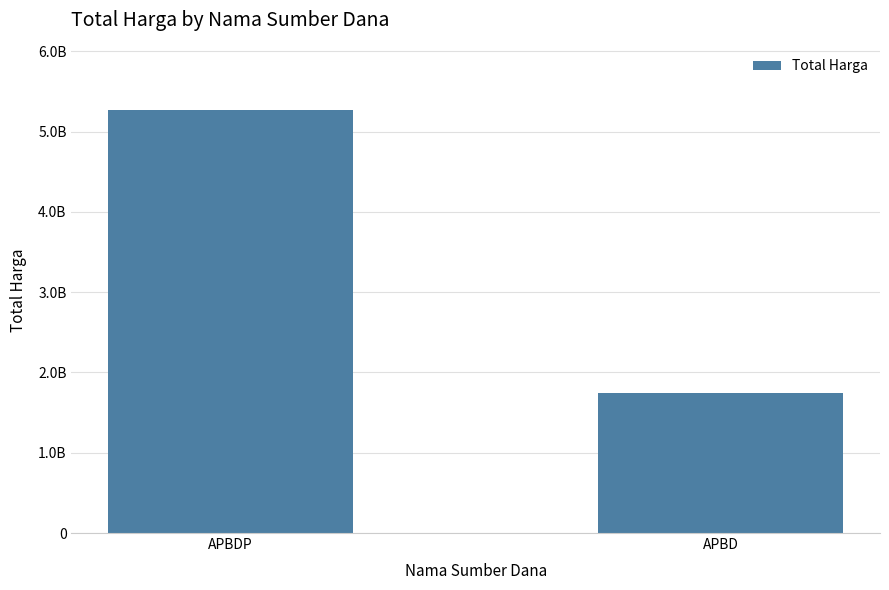

The chart shows a value of 9001050351 at APBDP. True or false?

False